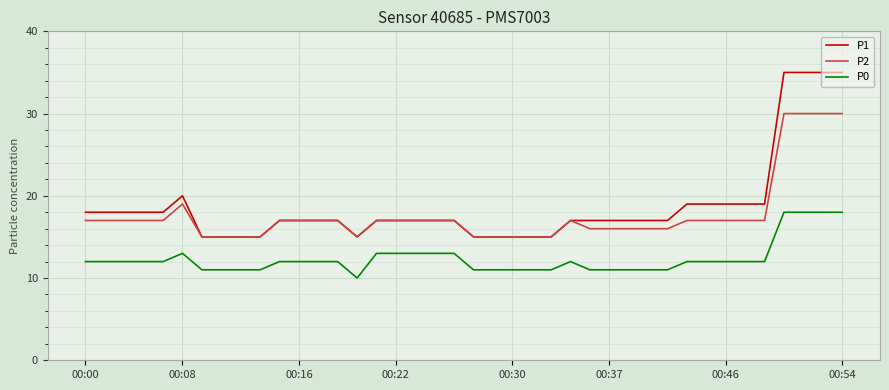

Rank the series by their average value, from lowest to highest.

P0, P2, P1